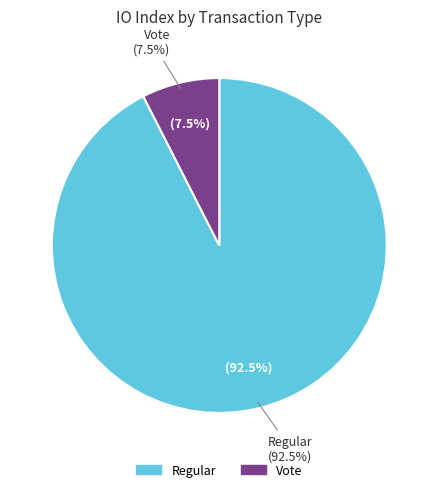

How many segments does this pie chart have?

2